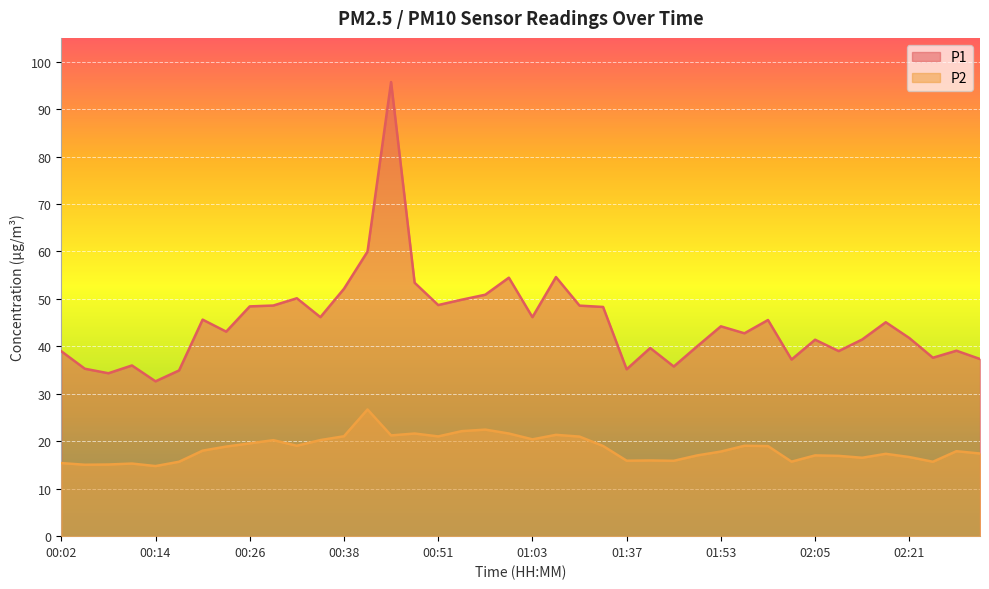

What are all the series names shown in the legend?

P1, P2